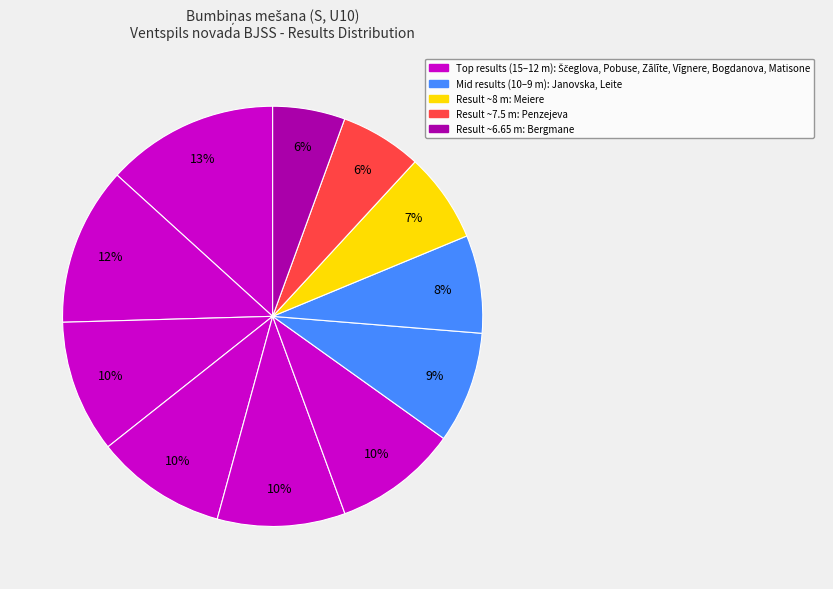

Count the number of slices in the pie.

11